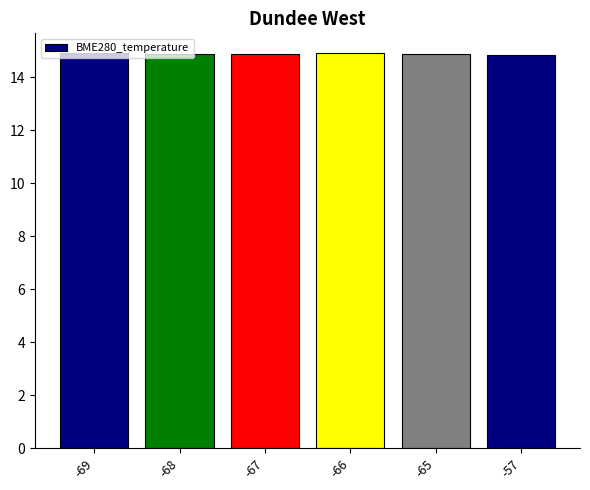

True or false: the data shows 14.9 at -69.

True